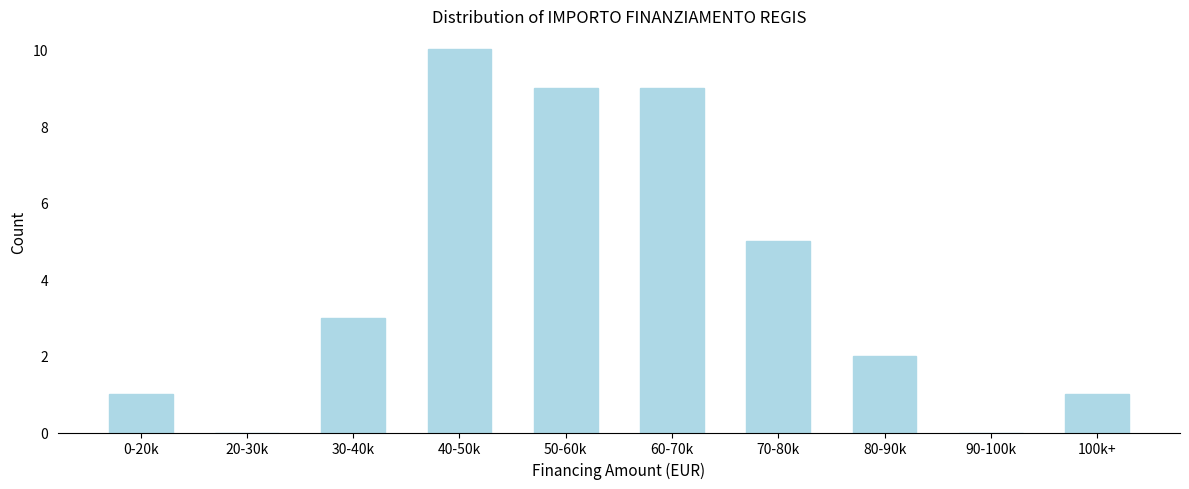

Reading right to left, what are all the values shown in this chart?

100k+=1	90-100k=0	80-90k=2	70-80k=5	60-70k=9	50-60k=9	40-50k=10	30-40k=3	20-30k=0	0-20k=1